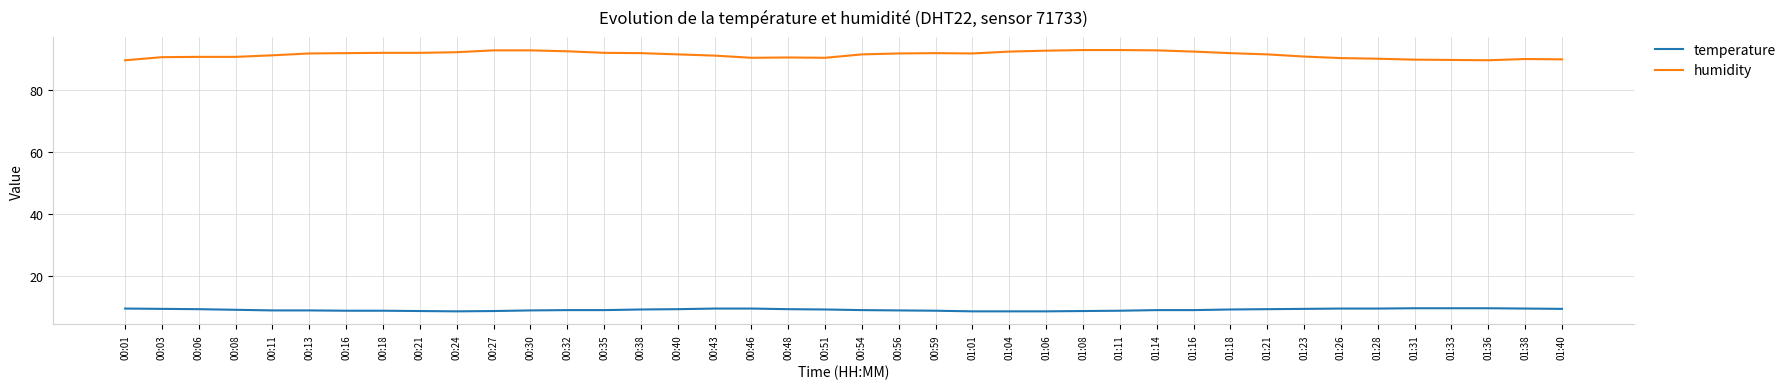

Does the chart display data point markers on the line(s)?

No